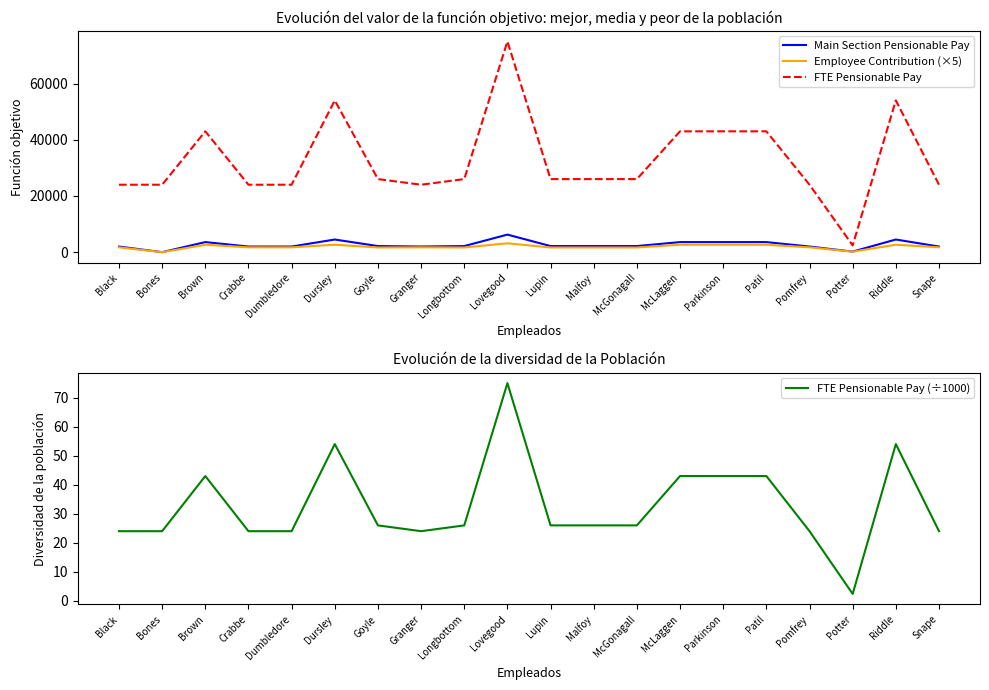

Where do Main Section Pensionable Pay and FTE Pensionable Pay (÷1000) first cross each other?

Black and Bones